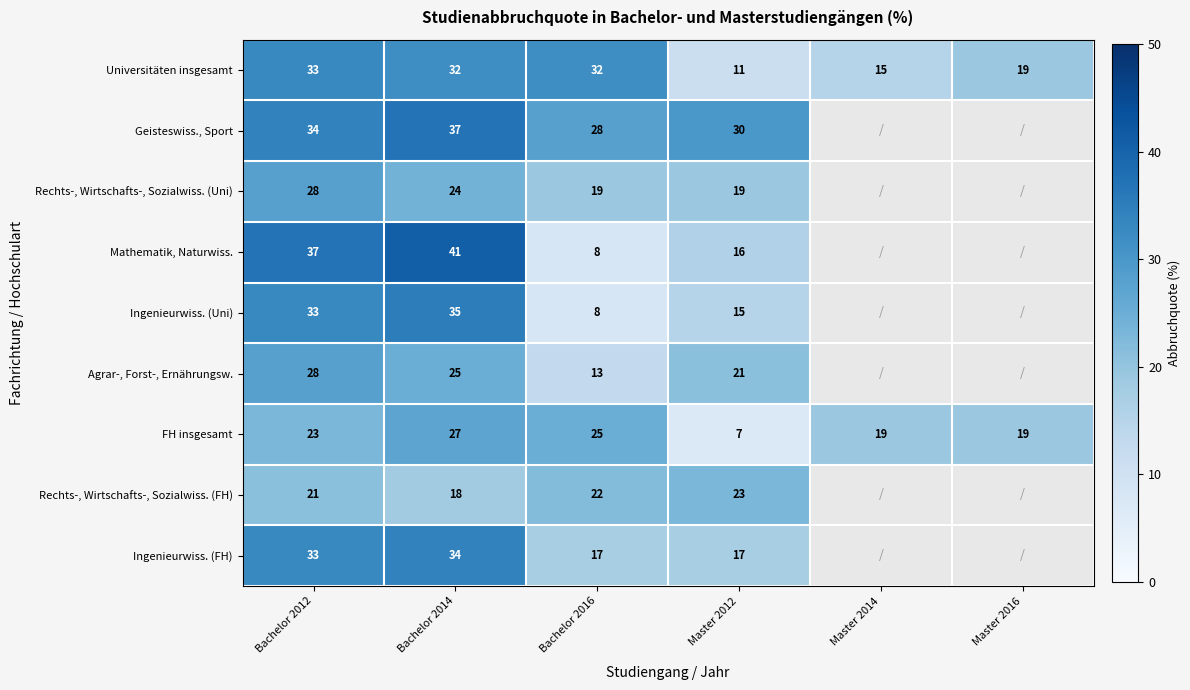

Rank the series at Master 2012 from highest to lowest value.

Geisteswiss., Sport, Rechts-, Wirtschafts-, Sozialwiss. (FH), Agrar-, Forst-, Ernährungsw., Rechts-, Wirtschafts-, Sozialwiss. (Uni), Ingenieurwiss. (FH), Mathematik, Naturwiss., Ingenieurwiss. (Uni), Universitäten insgesamt, FH insgesamt